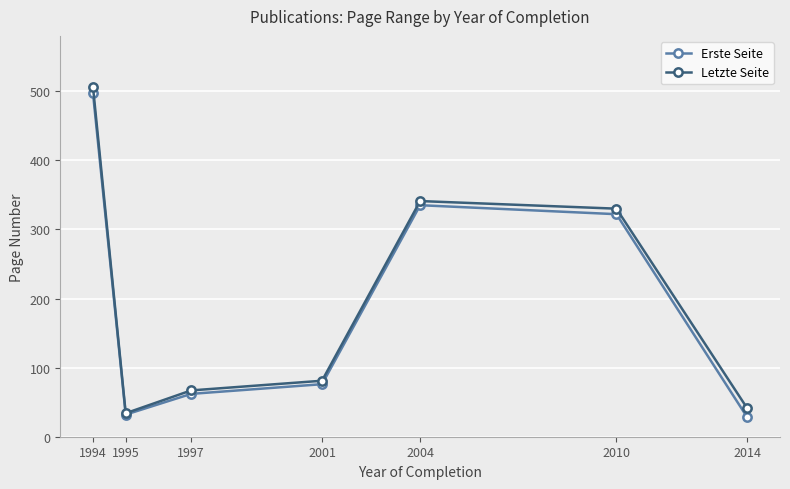

Reading left to right, transcribe all the data shown in this chart.

Erste Seite: 1994=497	1995=32	1997=62	2001=76	2004=335	2010=322	2014=28
Letzte Seite: 1994=506	1995=34	1997=67	2001=81	2004=341	2010=330	2014=41